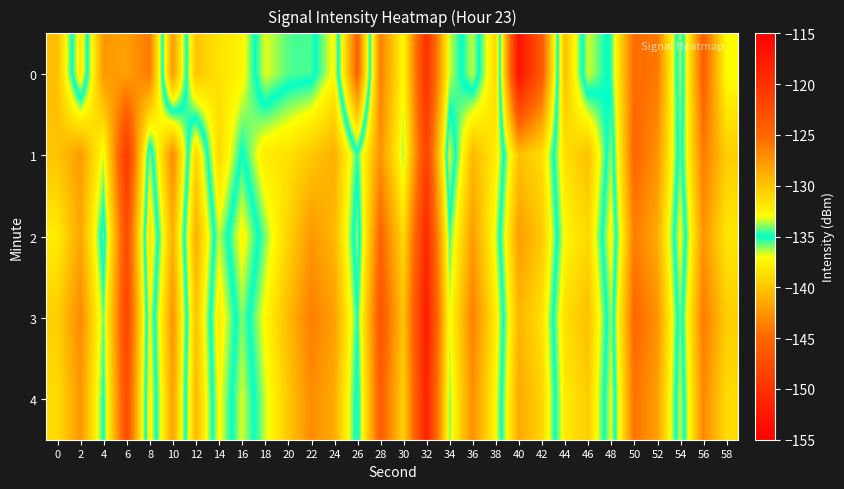

What is the greatest value displayed?

-117.6